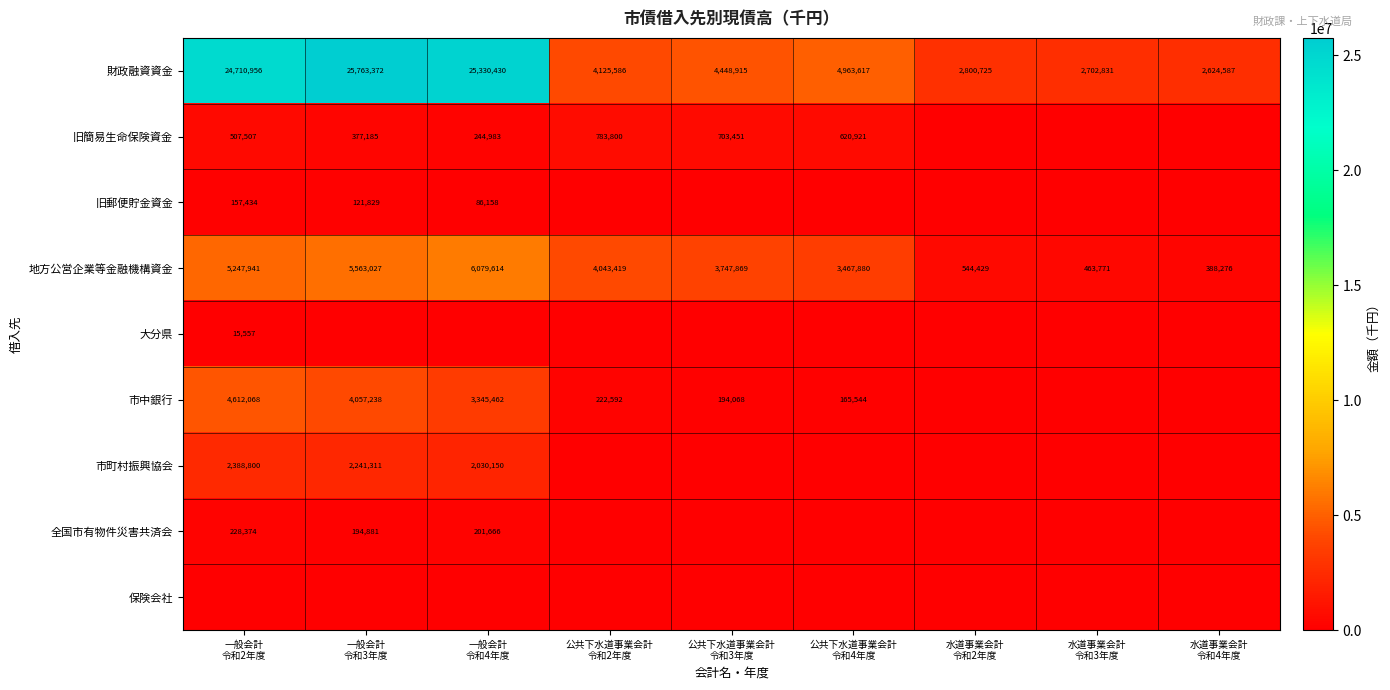

Between 一般会計
令和3年度 and 一般会計
令和4年度, which is larger?

一般会計
令和3年度